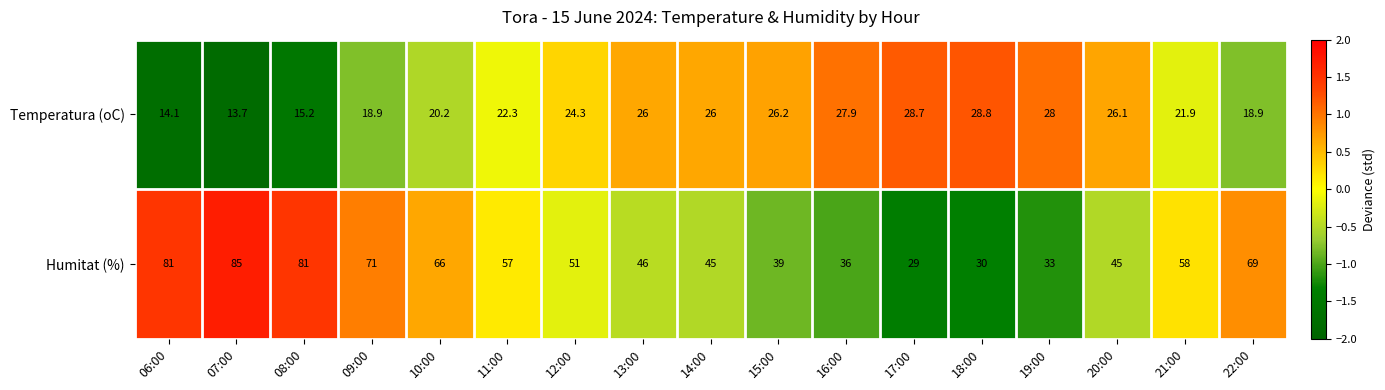

Rank the series by their average value, from lowest to highest.

Temperatura (oC), Humitat (%)